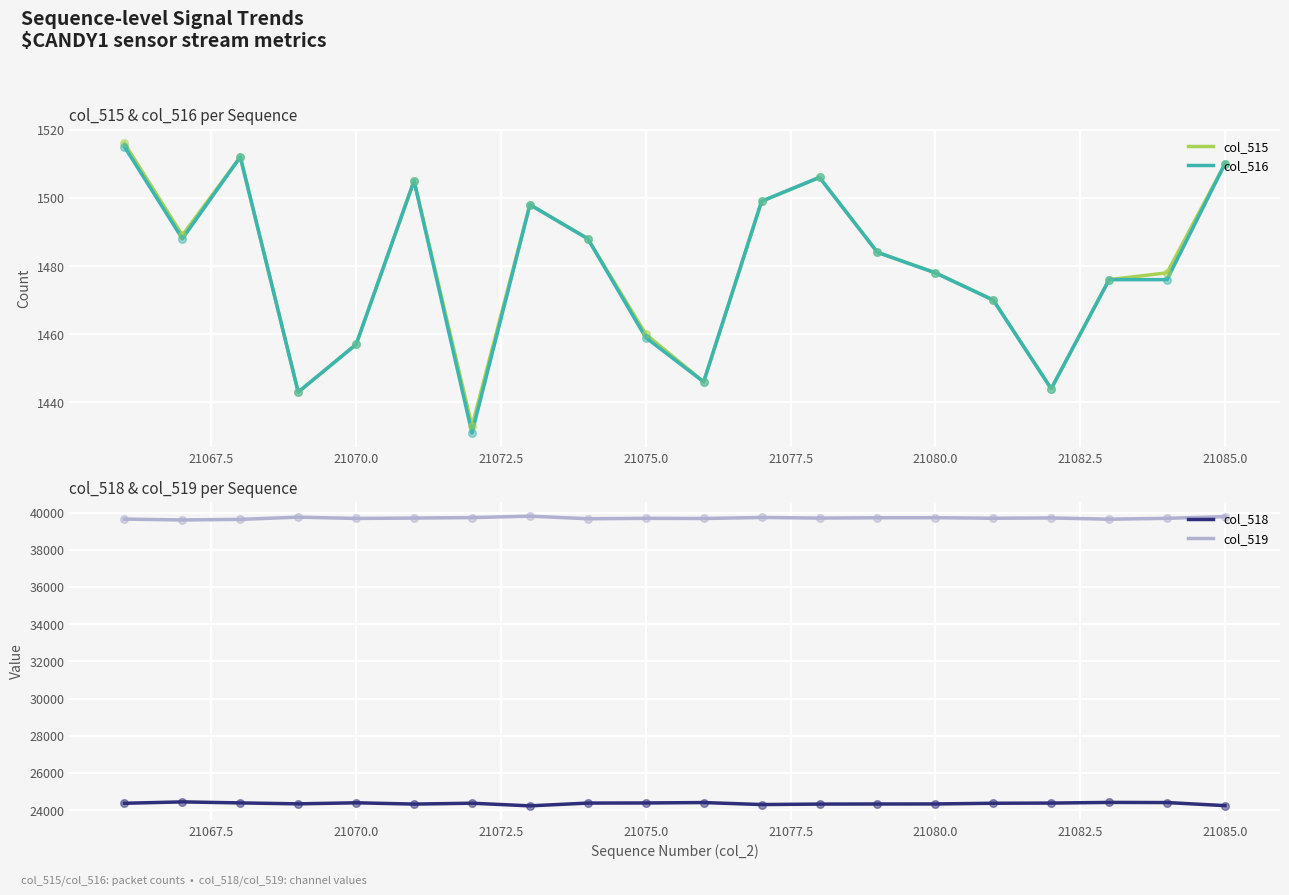

Which series has the largest Y range (max minus min)?

col_518